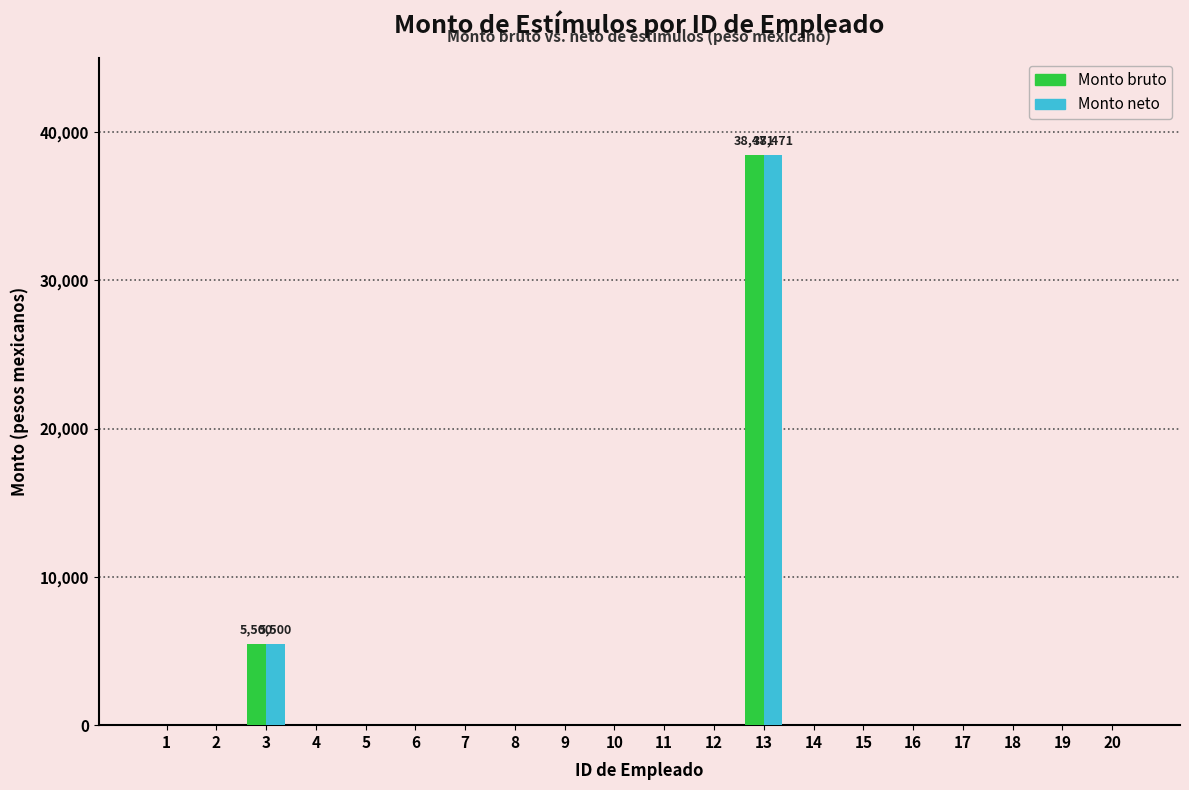

Count the number of data series in this chart.

2